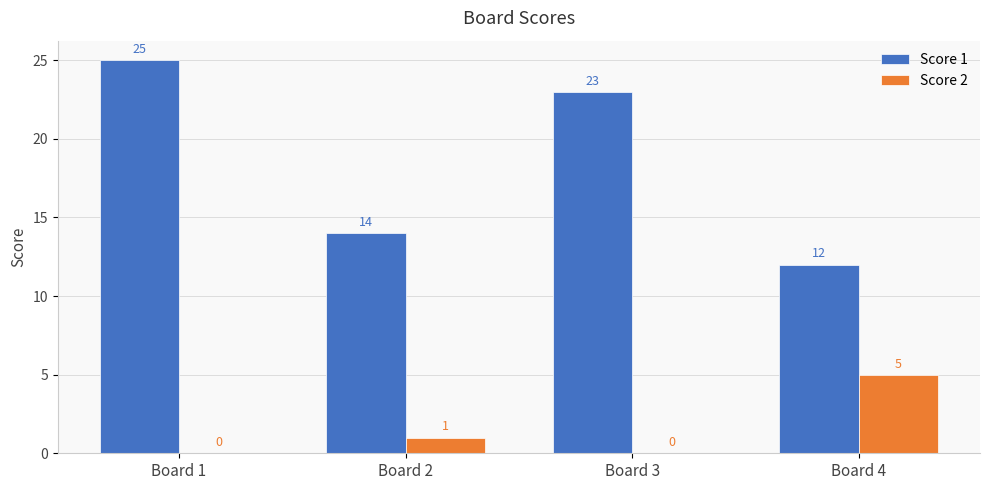

What are all the series names shown in the legend?

Score 1, Score 2